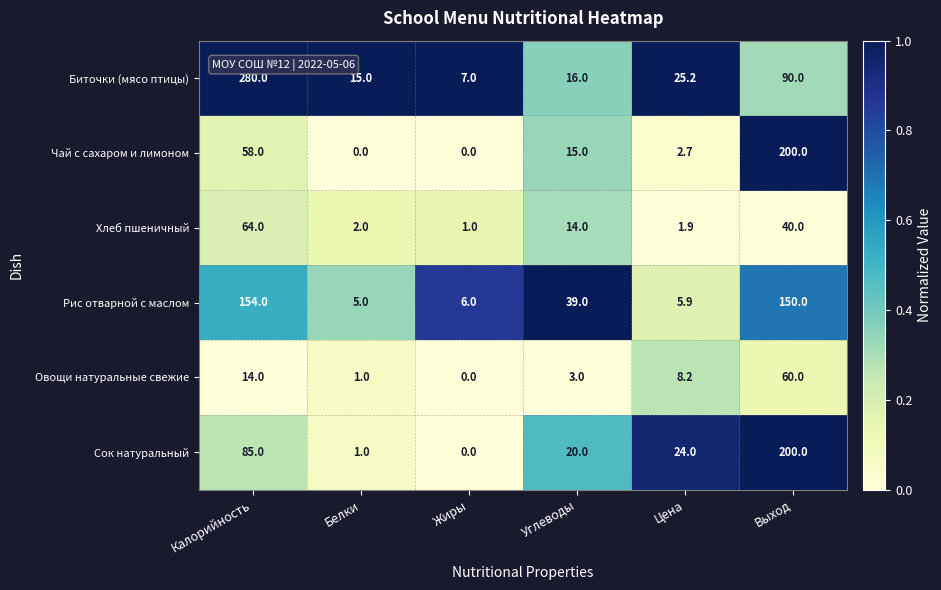

At which category is the sum across all series the highest?

Выход